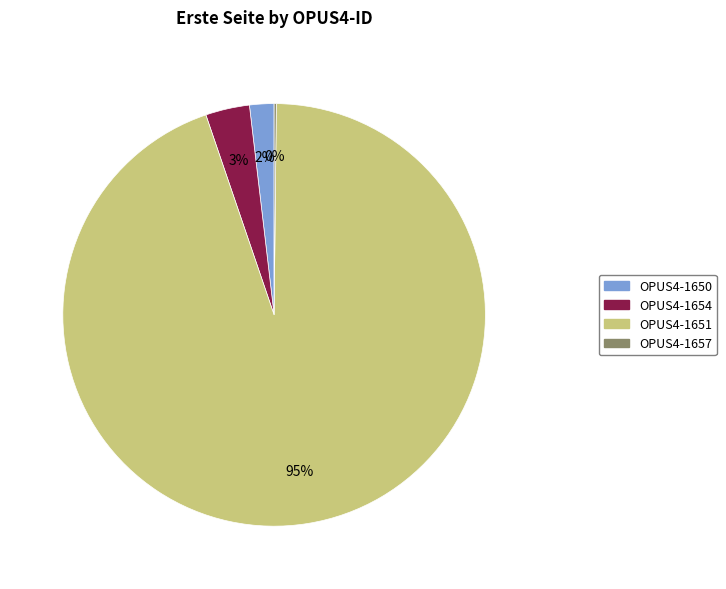

Does OPUS4-1654 account for over 50% of the chart?

No